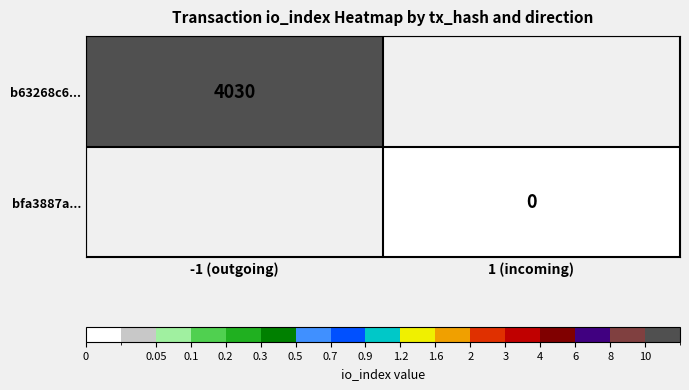

Is it true that b63268c6... equals 7193 at -1 (outgoing)?

False